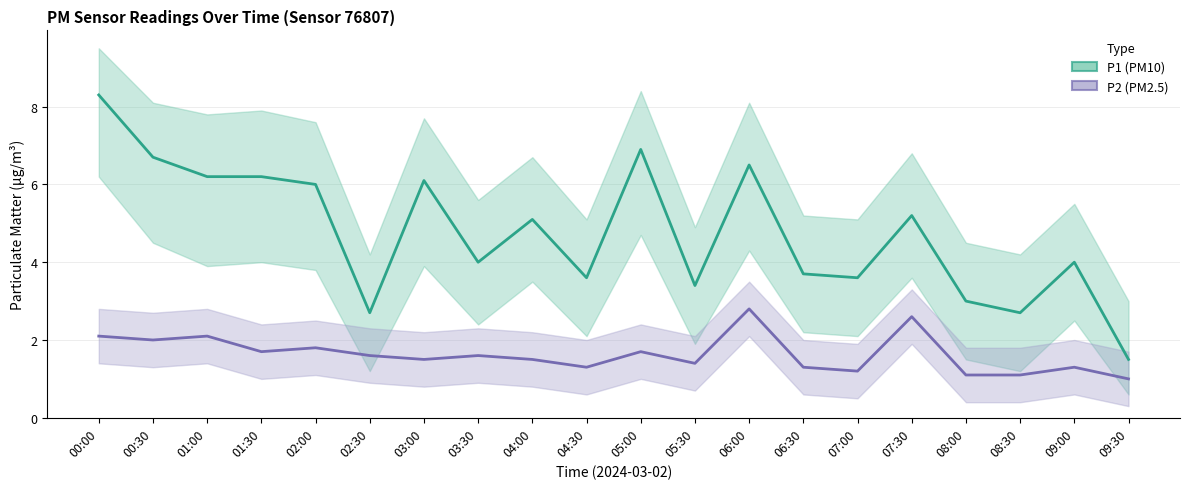

What is the sum of the P2 values at 00:00 and 04:30?

3.4